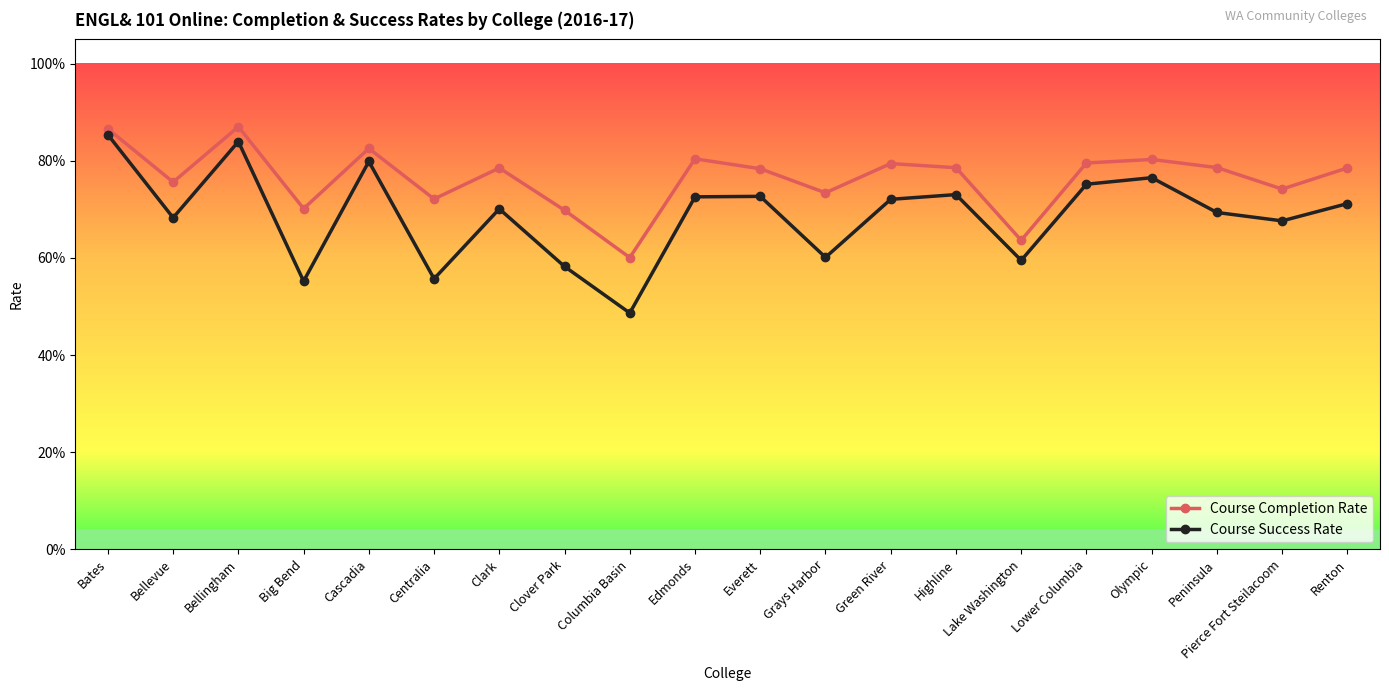

Where is the first local maximum for Course Completion Rate?

Bellingham